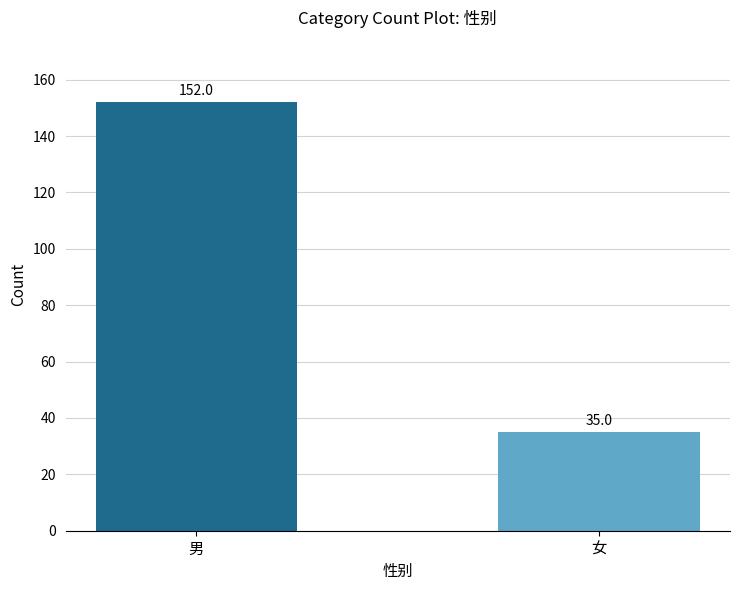

Reading right to left, what are all the values shown in this chart?

女=35	男=152